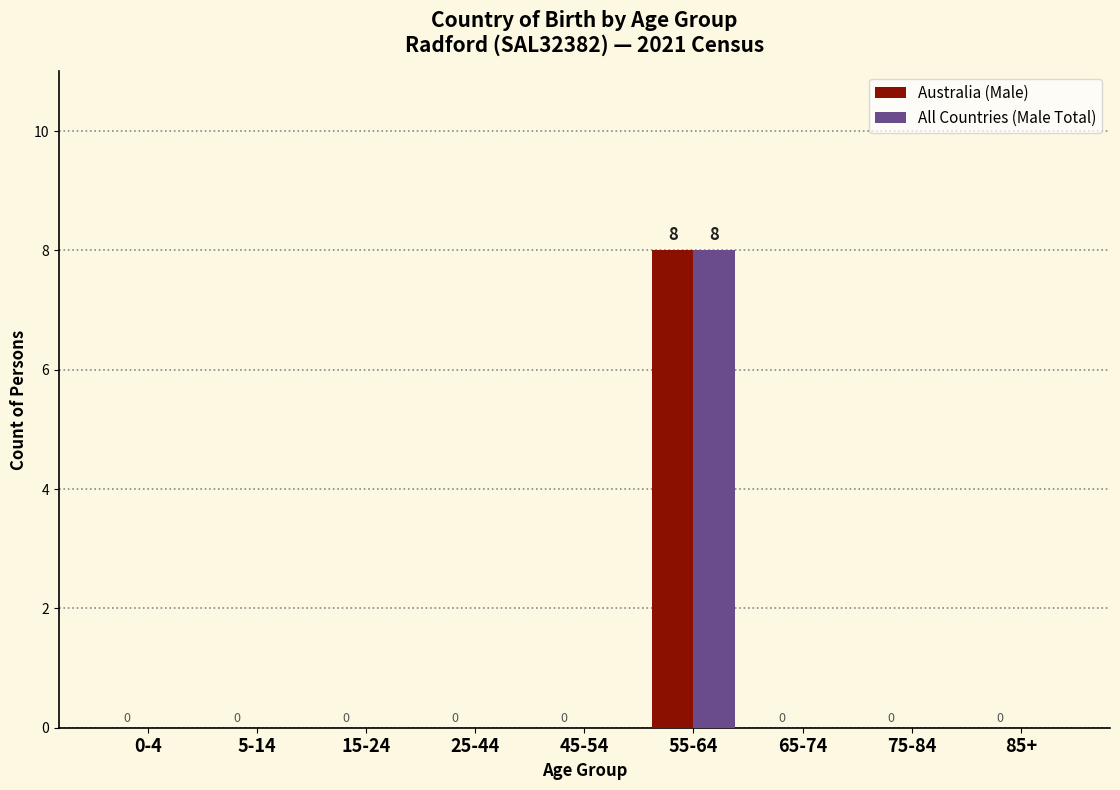

Reading right to left, extract all data points from this chart.

Australia (Male): 85+=0	75-84=0	65-74=0	55-64=8	45-54=0	25-44=0	15-24=0	5-14=0	0-4=0
All Countries (Male Total): 85+=0	75-84=0	65-74=0	55-64=8	45-54=0	25-44=0	15-24=0	5-14=0	0-4=0